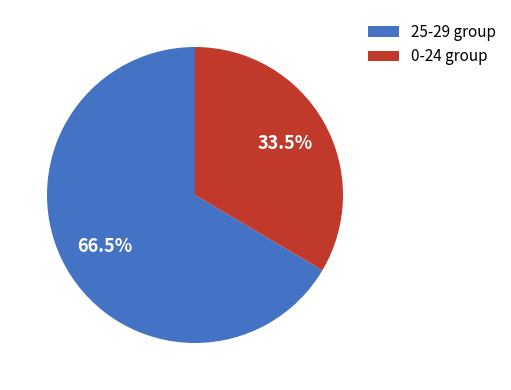

What percentage is NOT represented by 25-29 group?

33.5%